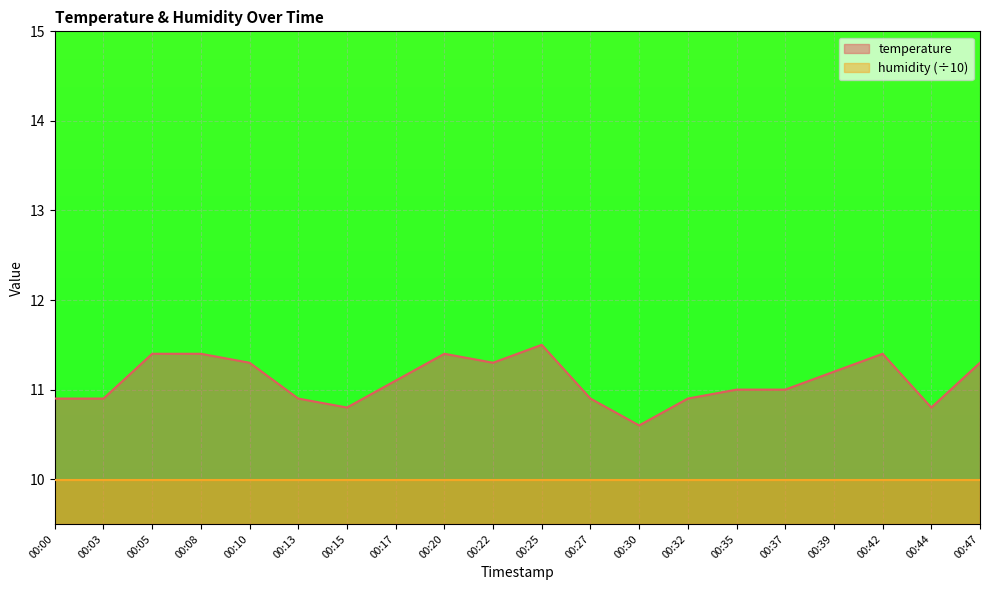

Reading left to right, extract all data points from this chart.

00:00=10.9	00:03=10.9	00:05=11.4	00:08=11.4	00:10=11.3	00:13=10.9	00:15=10.8	00:17=11.1	00:20=11.4	00:22=11.3	00:25=11.5	00:27=10.9	00:30=10.6	00:32=10.9	00:35=11.0	00:37=11.0	00:39=11.2	00:42=11.4	00:44=10.8	00:47=11.3